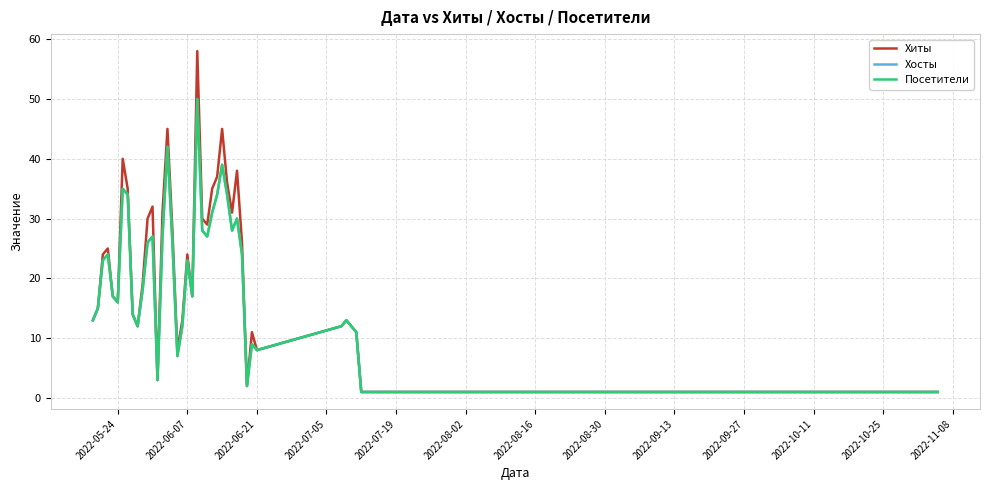

Reading left to right, transcribe all the data shown in this chart.

Хиты: 13	15	24	25	17	16	40	35	14	12	19	30	32	3	31	45	28	8	13	24	17	58	30	29	35	37	45	36	31	38	26	2	11	8	12	13	12	11	1	1
Хосты: 13	15	23	24	17	16	35	34	14	12	18	26	27	3	27	42	26	7	12	23	17	50	28	27	31	34	39	34	28	30	24	2	9	8	12	13	12	11	1	1
Посетители: 13	15	23	24	17	16	35	34	14	12	18	26	27	3	27	42	26	7	12	23	17	50	28	27	31	34	39	34	28	30	24	2	9	8	12	13	12	11	1	1